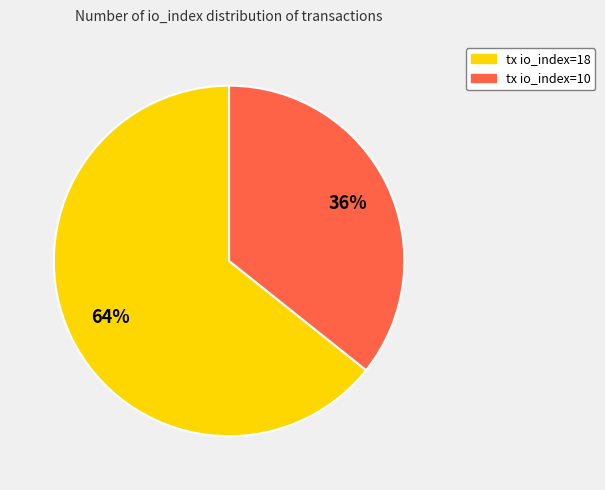

To the nearest percent, what is the combined percentage of tx io_index=18 and tx io_index=10?

100%